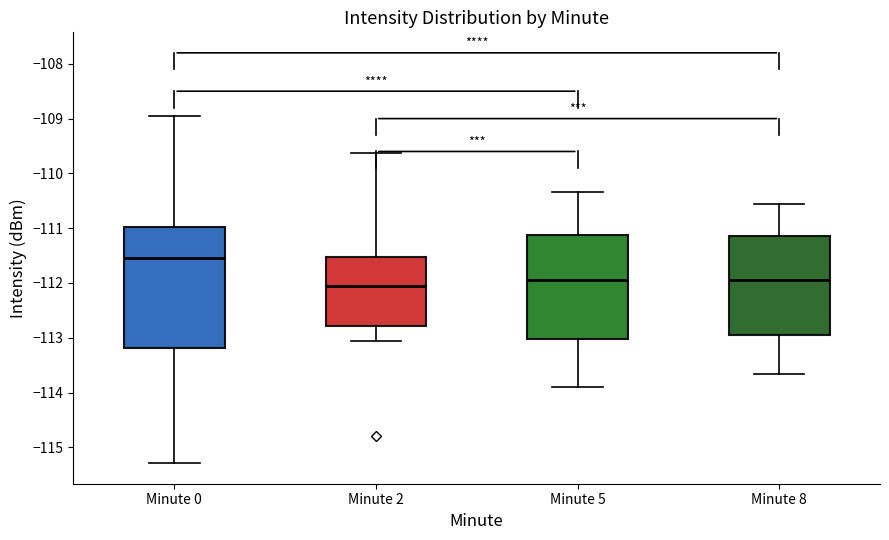

Which box has the highest median line?

Minute 0